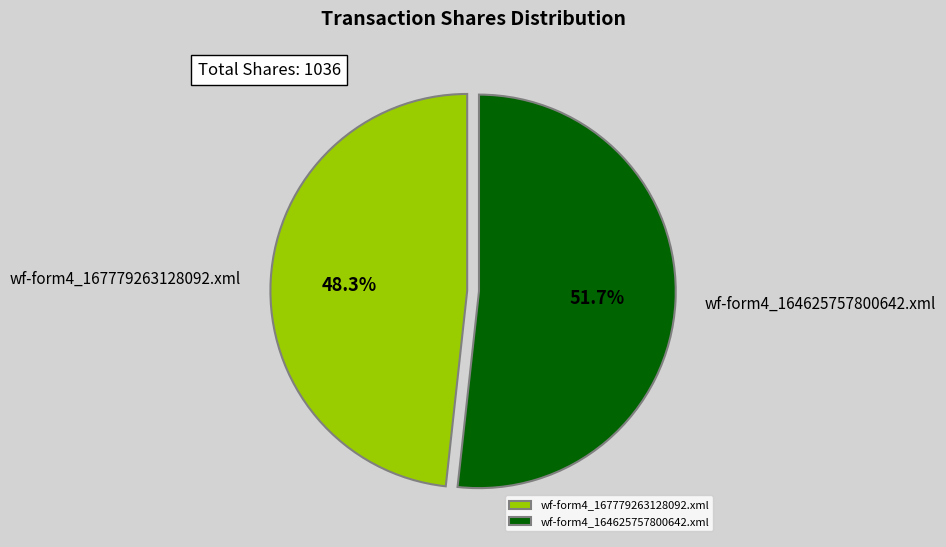

How much of the chart is everything except wf-form4_164625757800642.xml?

48.3%